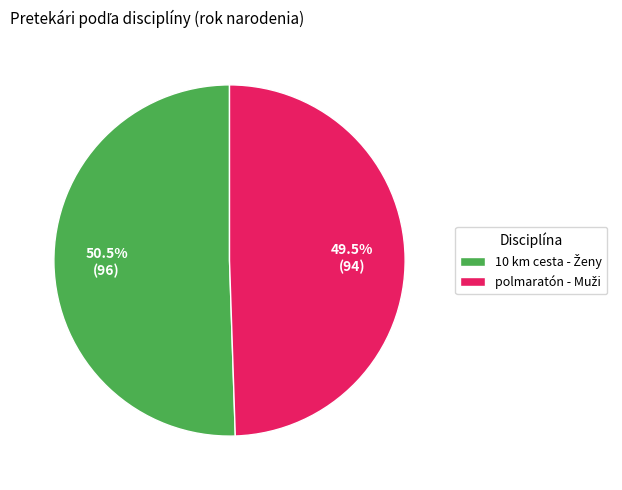

Which category has the biggest portion of the pie?

10 km cesta - Ženy